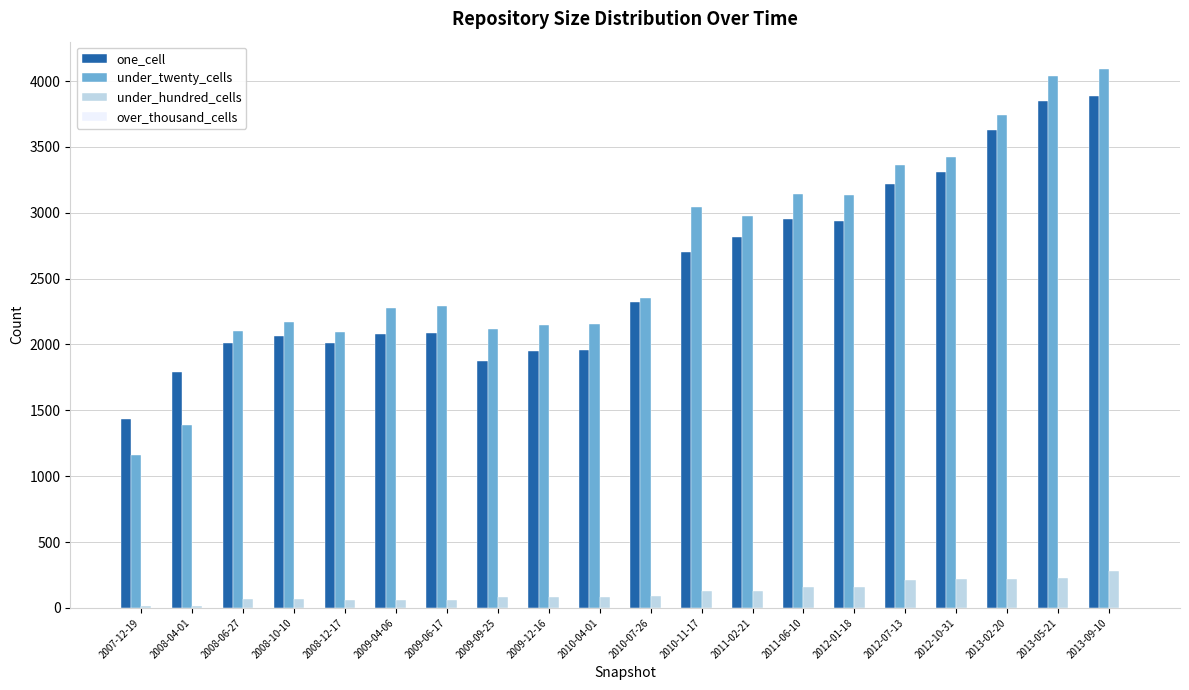

Which category has the lowest value in the under_twenty_cells series?

2007-12-19